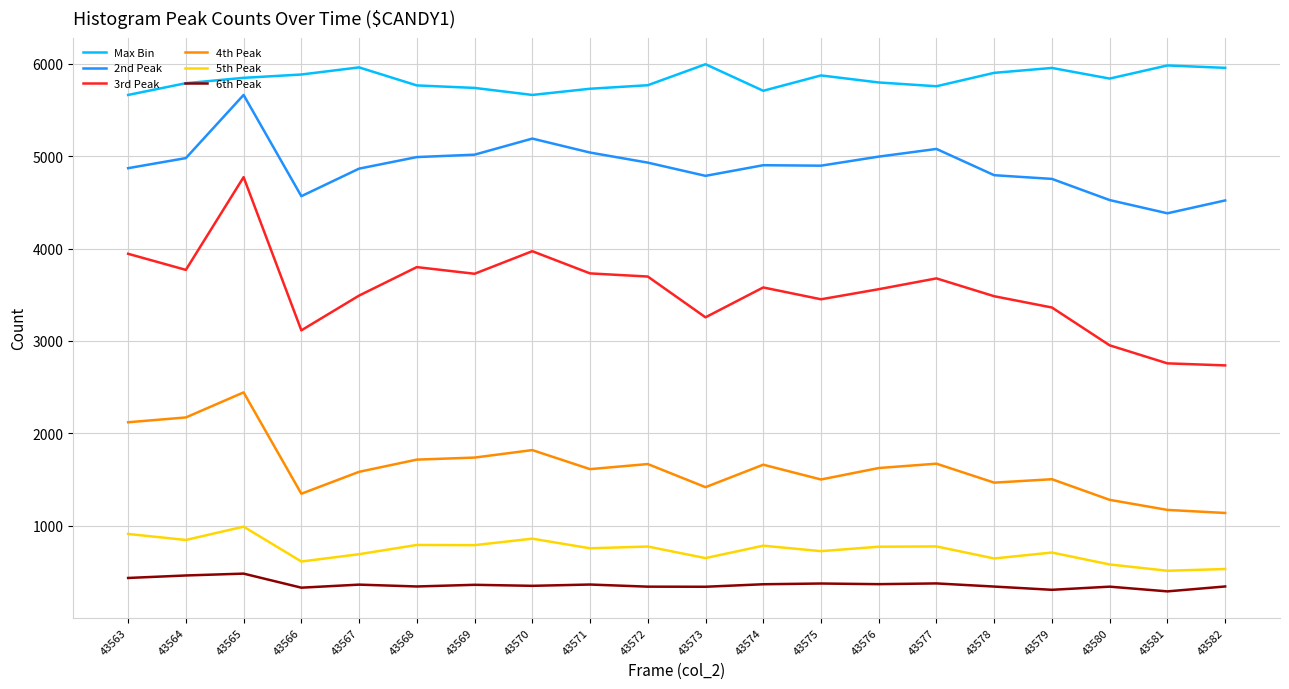

List the series in order of their peak value, lowest first.

6th Peak, 5th Peak, 4th Peak, 3rd Peak, 2nd Peak, Max Bin